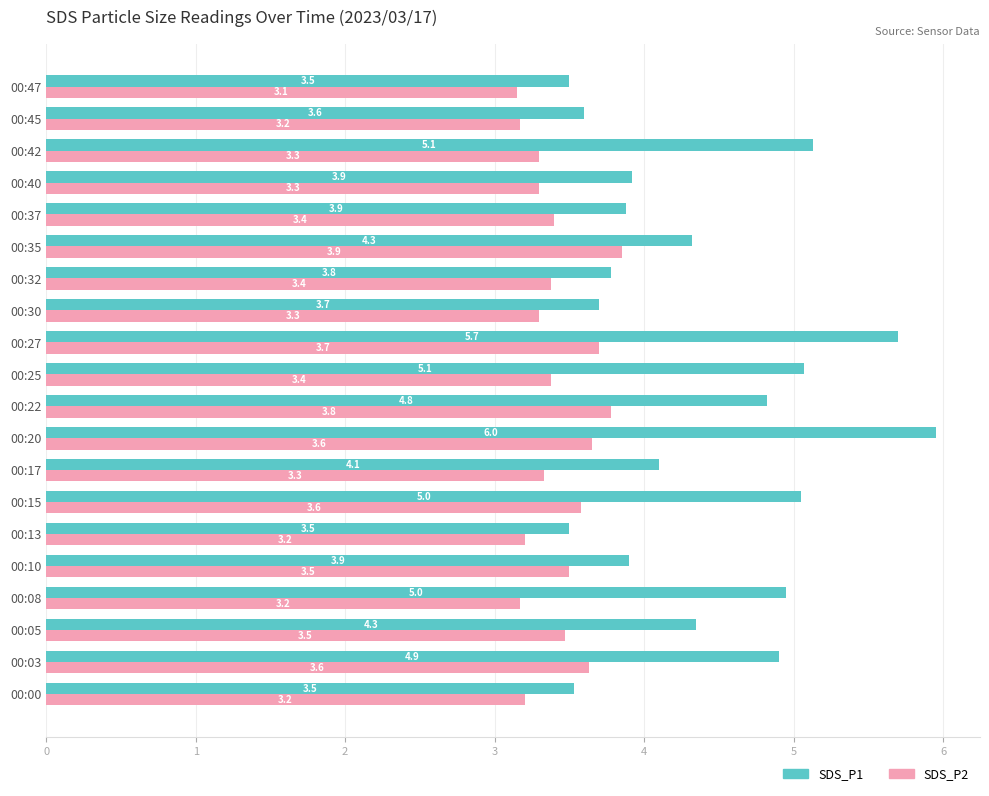

What is the sum of all SDS_P1 values?

87.7